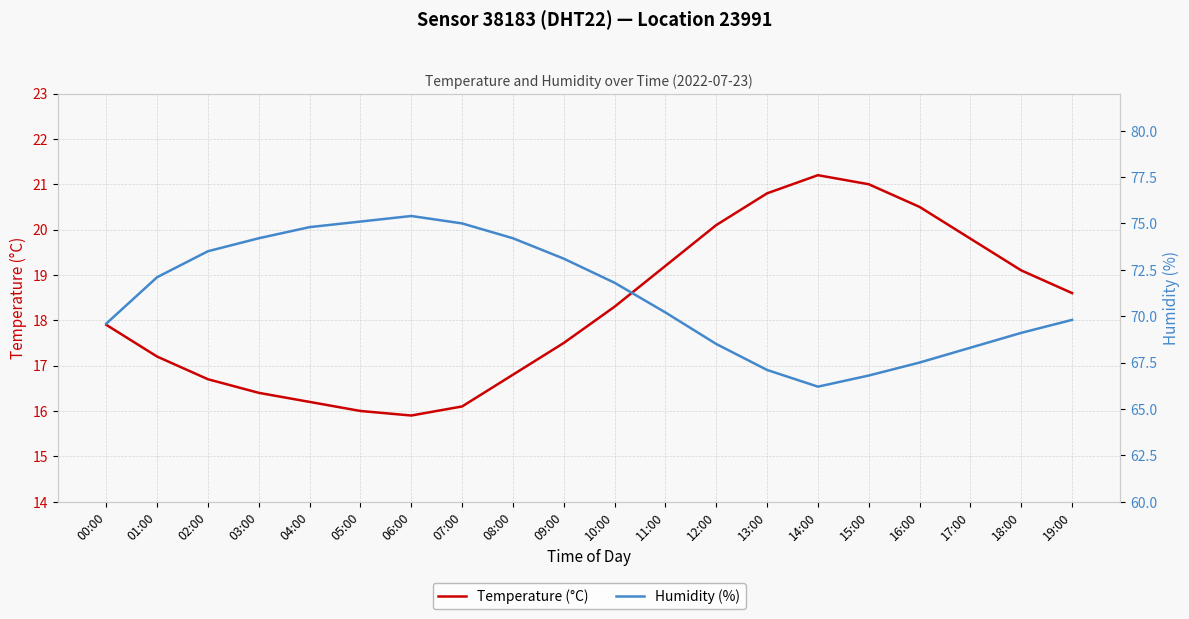

True or false: Temperature (°C) has a value of 18.6 at 19:00.

True